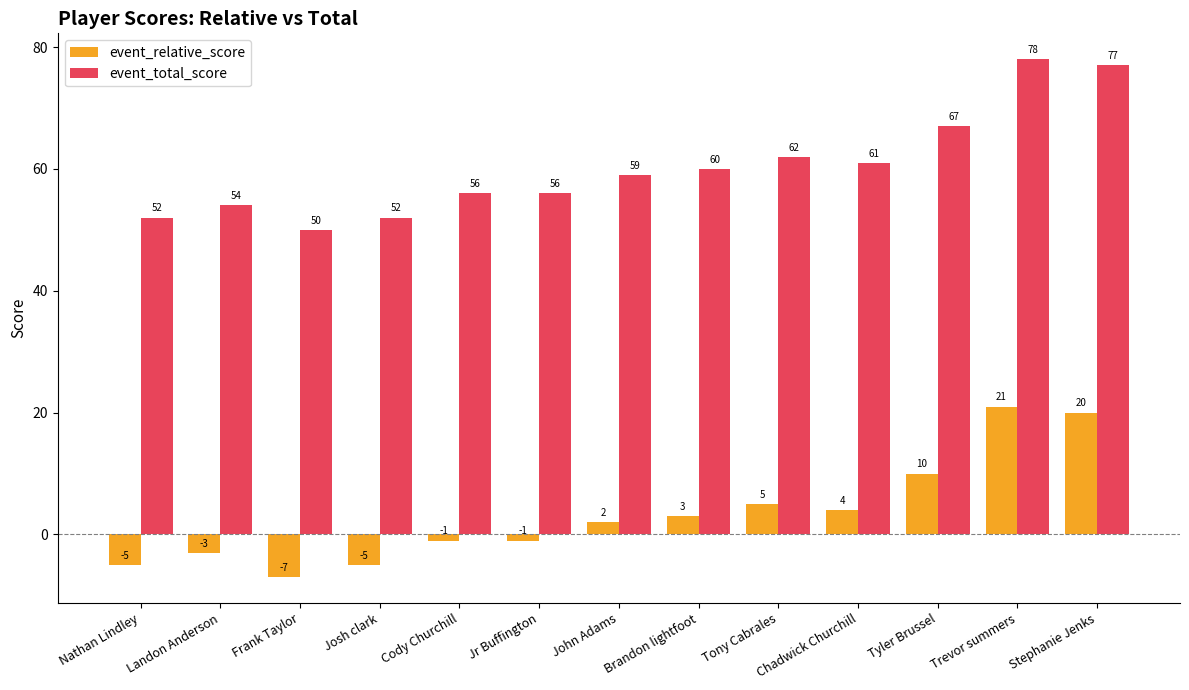

Rank the series at Stephanie Jenks from lowest to highest value.

event_relative_score, event_total_score